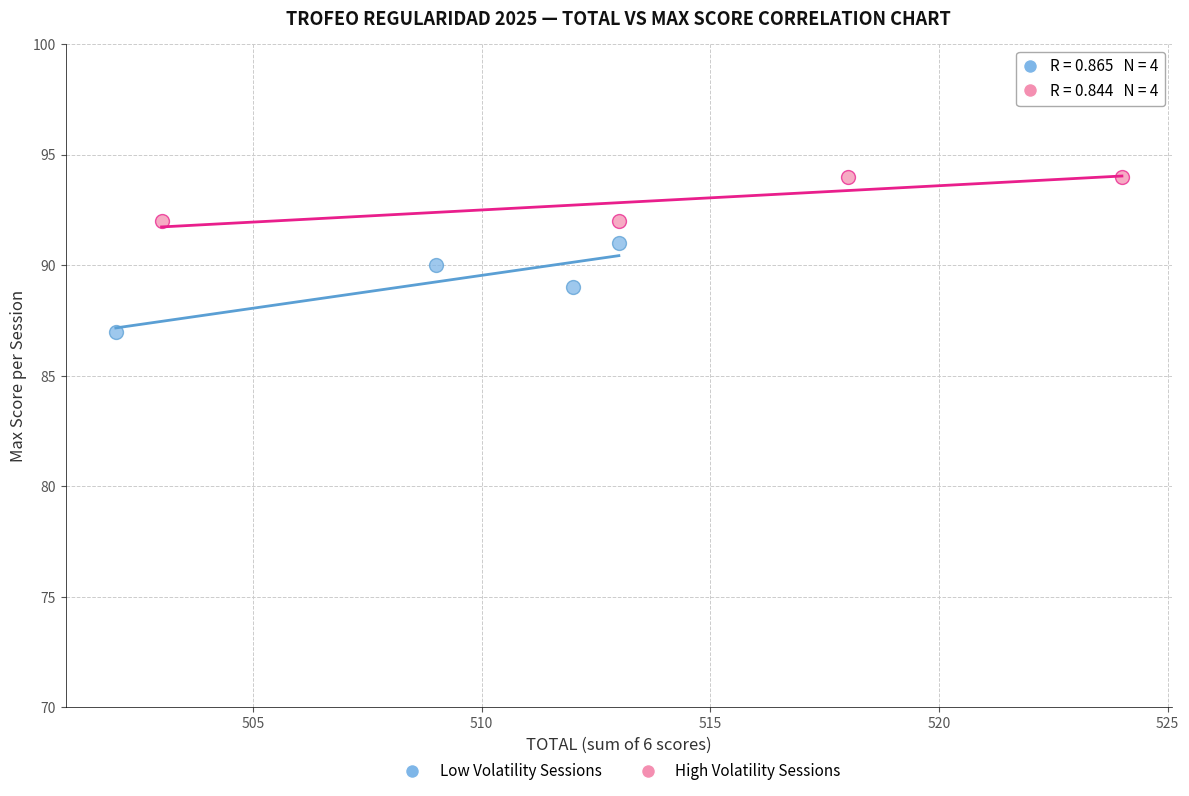

Which series reaches the minimum Y coordinate?

Low Volatility Sessions